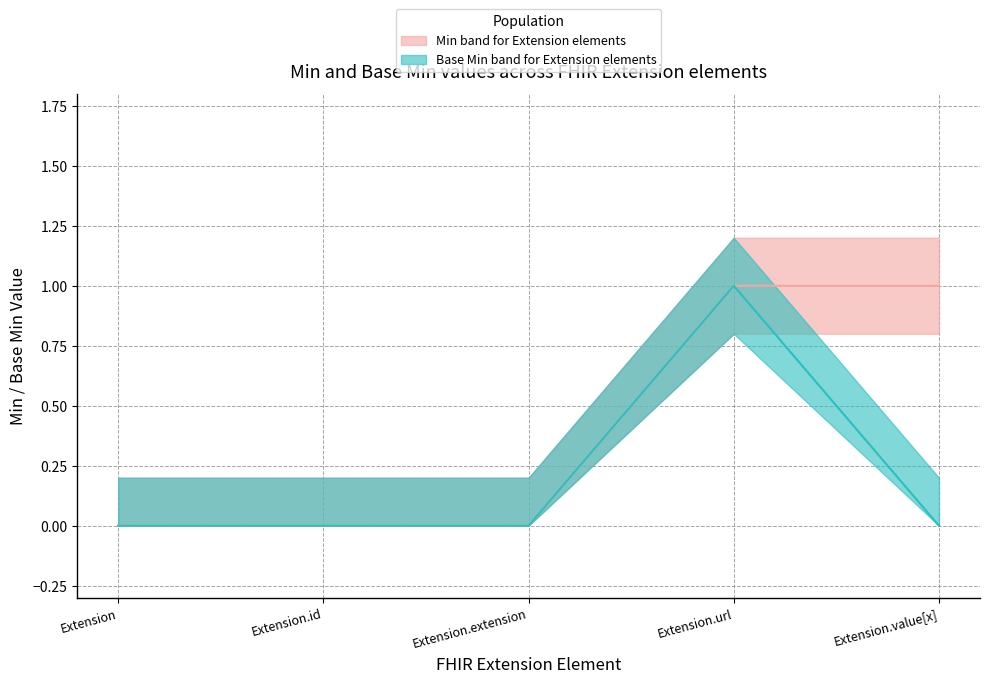

True or false: BaseMin_lower and Min_lower cross at least once.

False